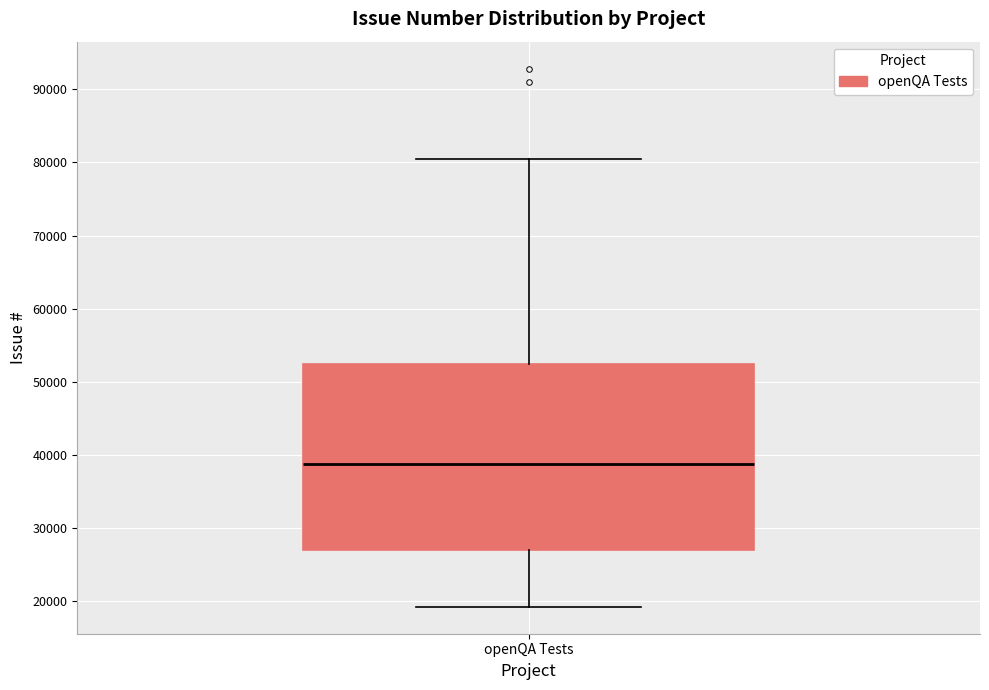

Read this box plot against the y-axis: the position of the median line, the range covered by the box, and the ends of both whiskers. The values are not printed on the chart, so give them approximately, as read against the axis.

median 39000, box 27000 to 52000, whiskers 19000 to 80000